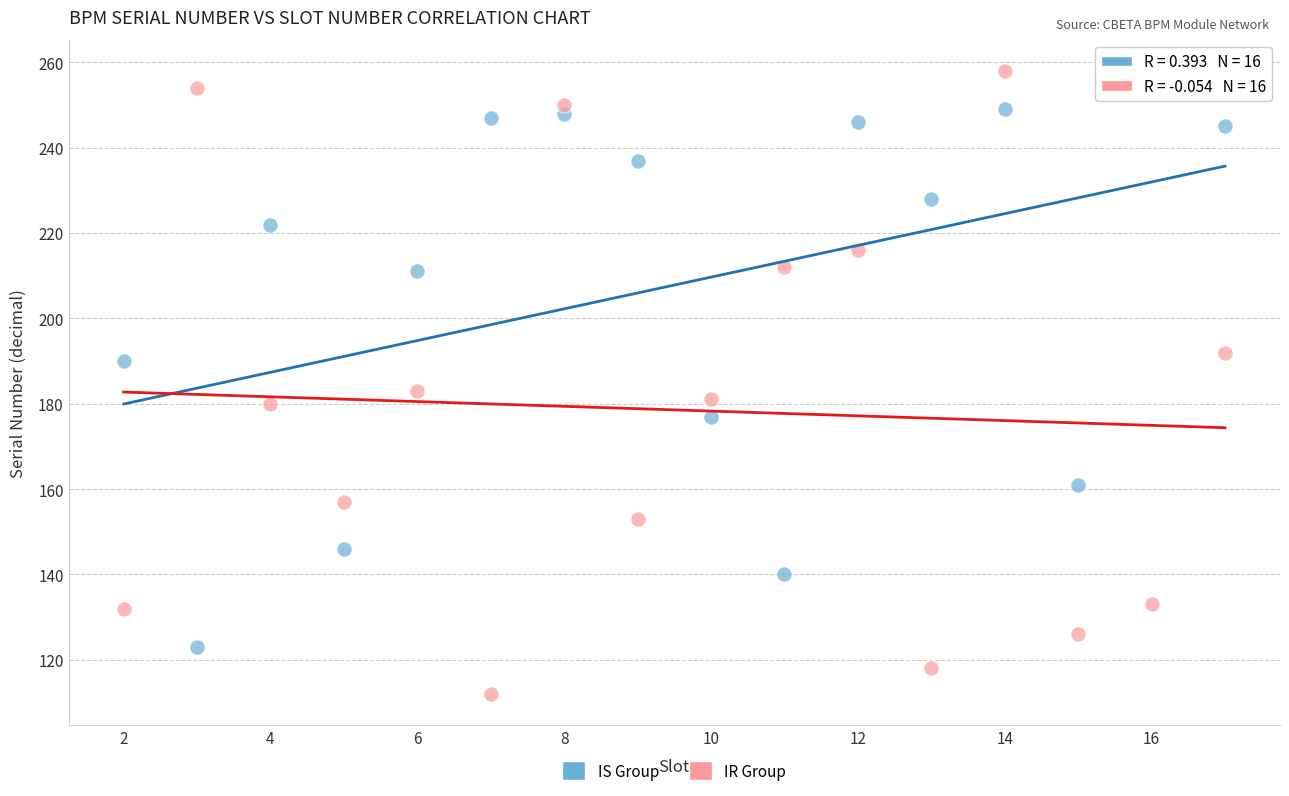

Which series reaches the minimum Y coordinate?

IR Group